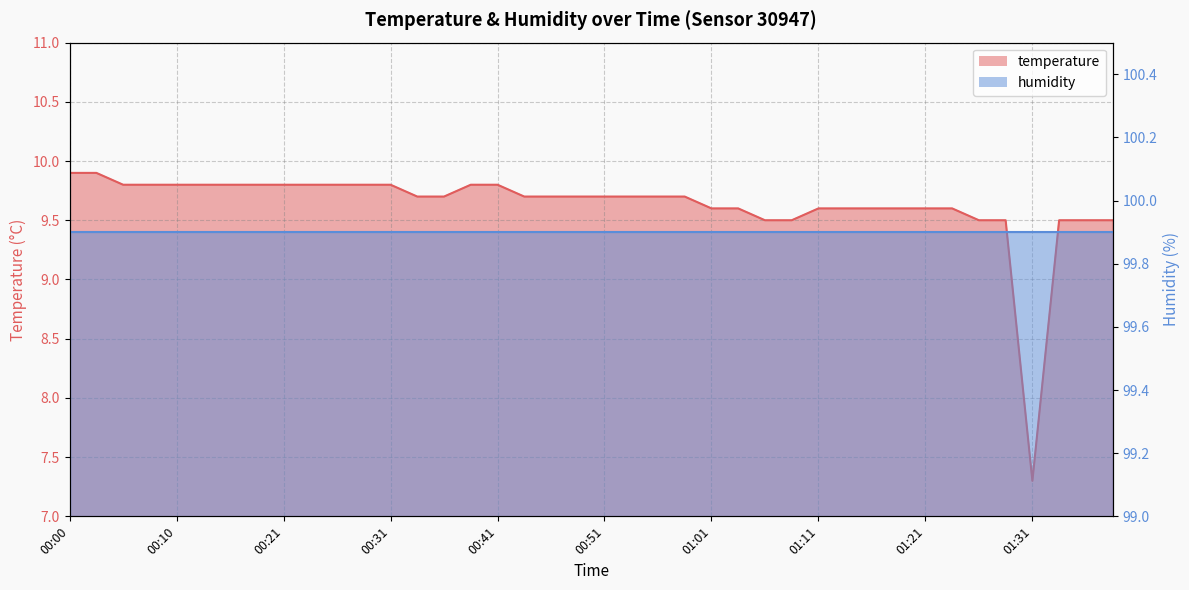

What is the value of the 30th point from the left?

9.6